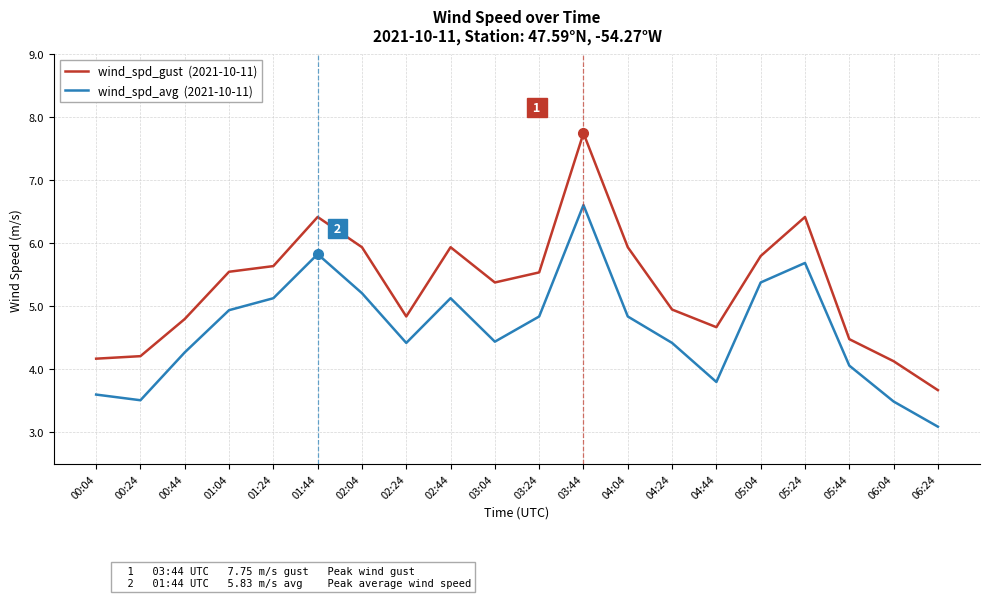

At which category is the sum across all series the highest?

03:44